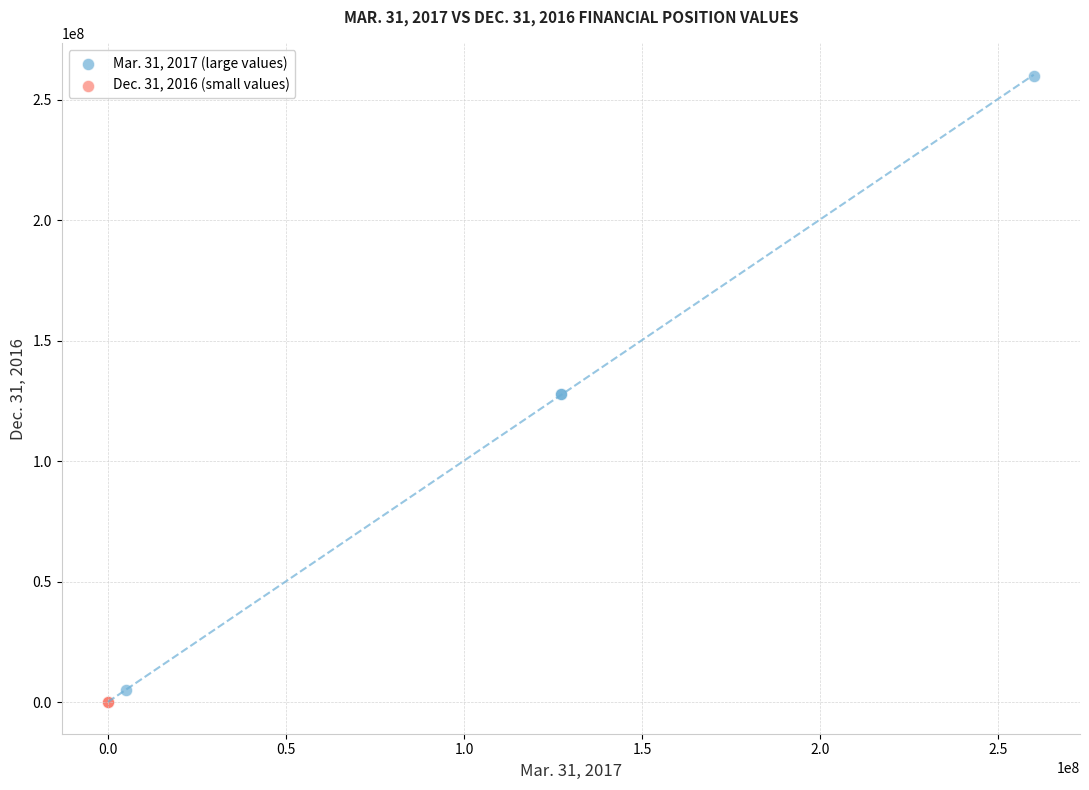

Which series has the widest spread of Y values?

Mar. 31, 2017 (large values)